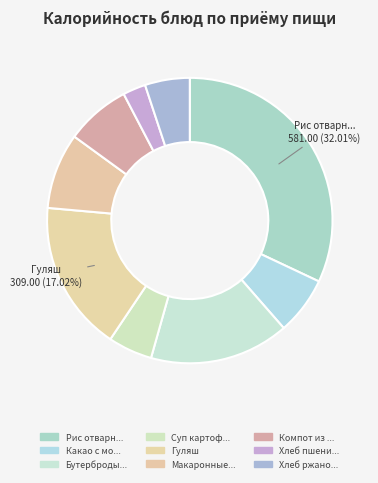

How many slices are in this pie chart?

9